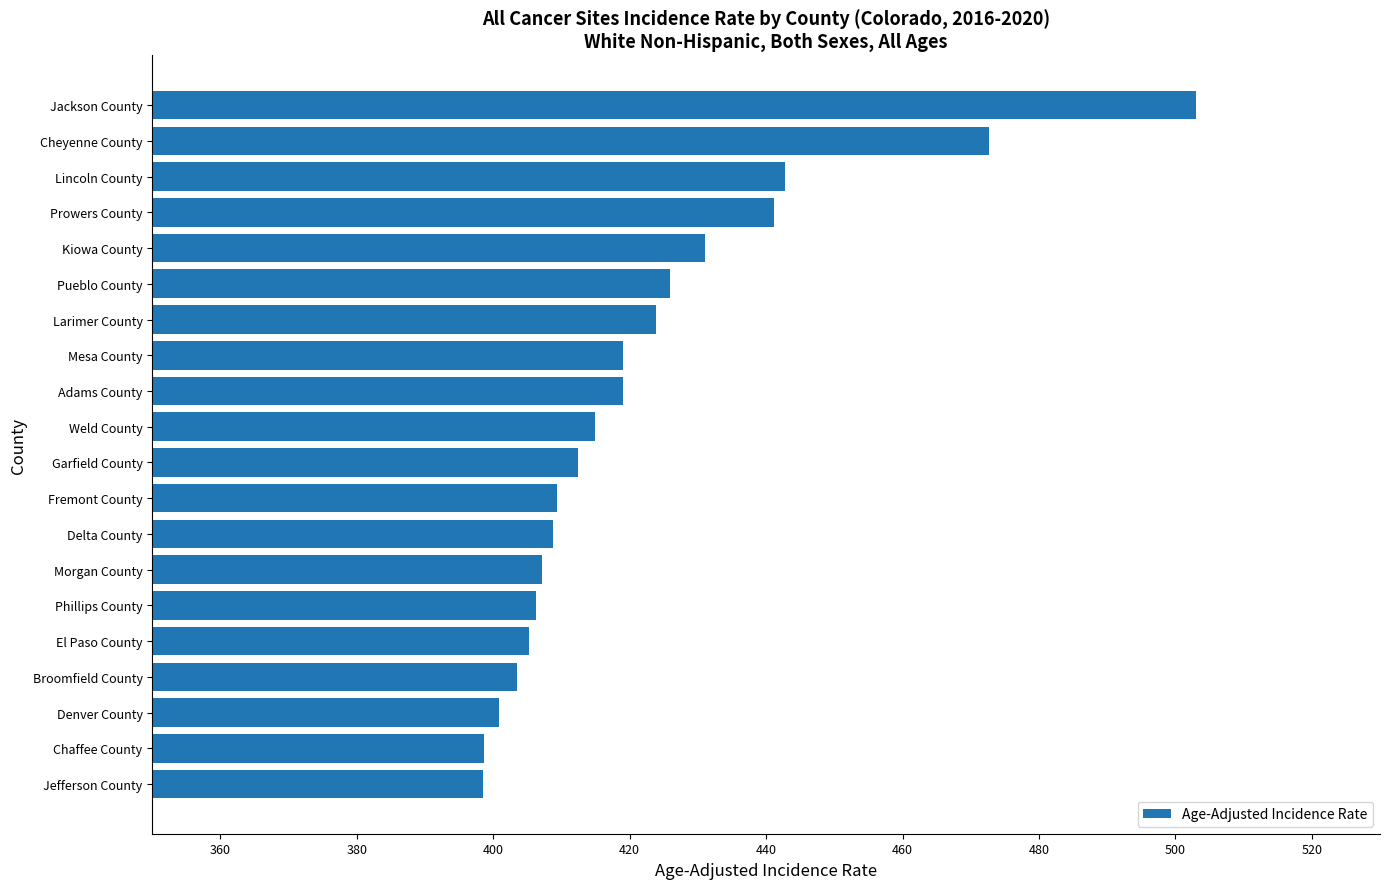

What is the approximate value at Cheyenne County?

472.7